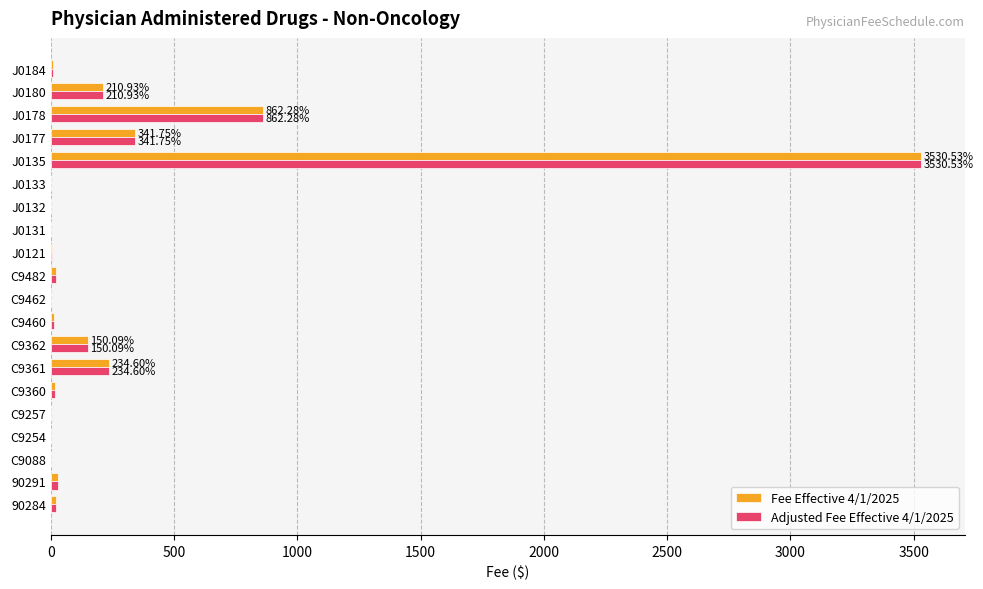

Is the value of Adjusted Fee Effective 4/1/2025 at J0135 greater than the value of Fee Effective 4/1/2025 at J0121?

Yes